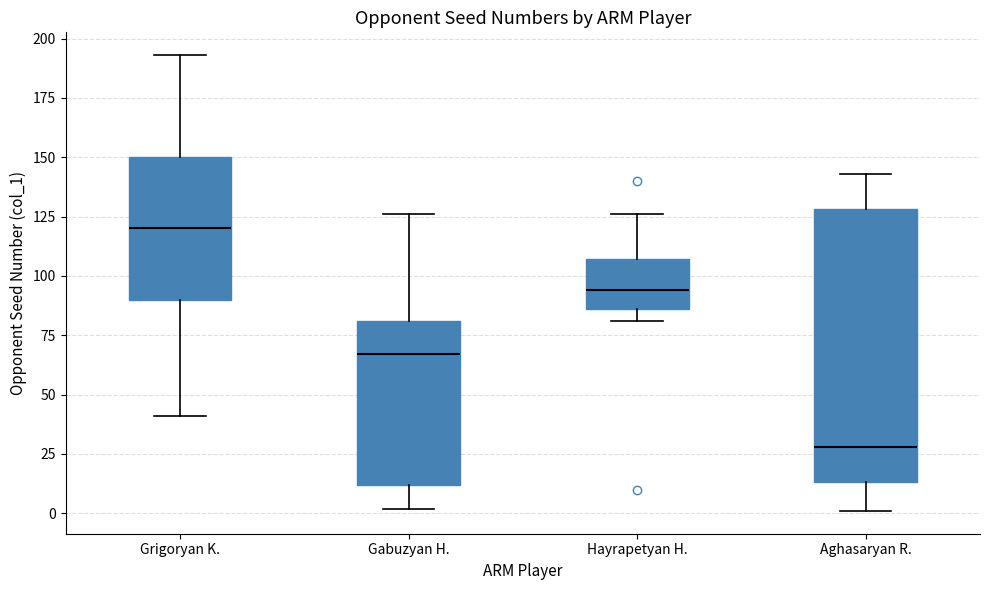

Where does the lower whisker of the box for Aghasaryan R. end on the y-axis? The values are not printed on the chart, so give them approximately, as read against the axis.

0